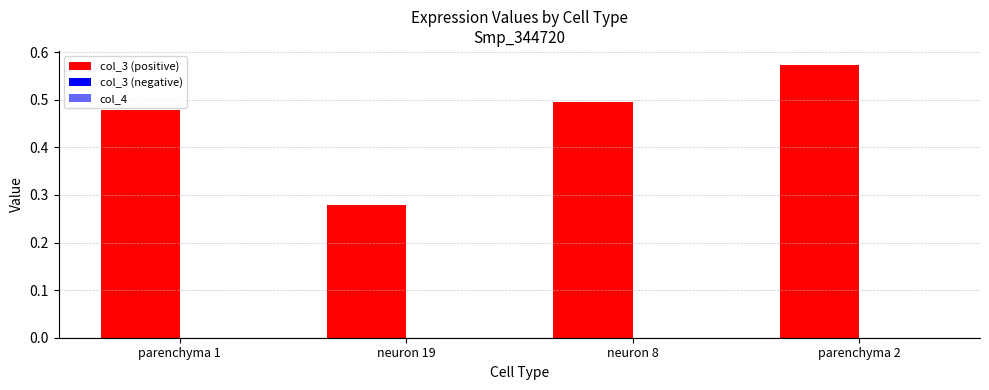

How many bars are there in total?

8